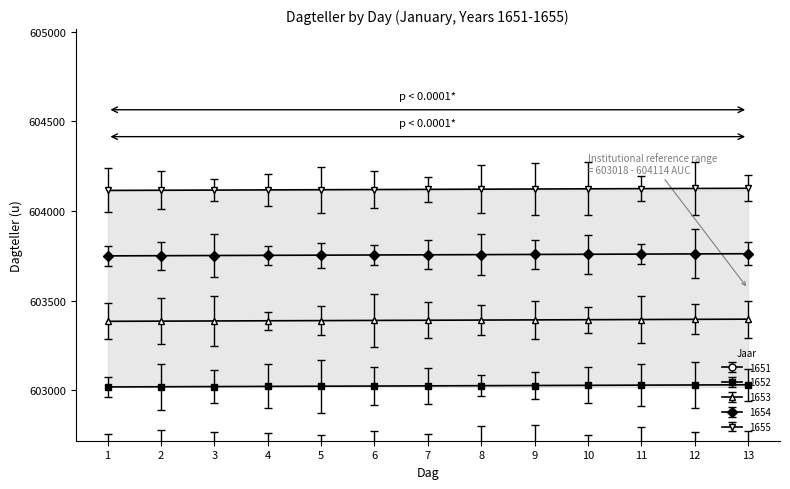

True or false: 1653 and 1651 cross at least once.

False